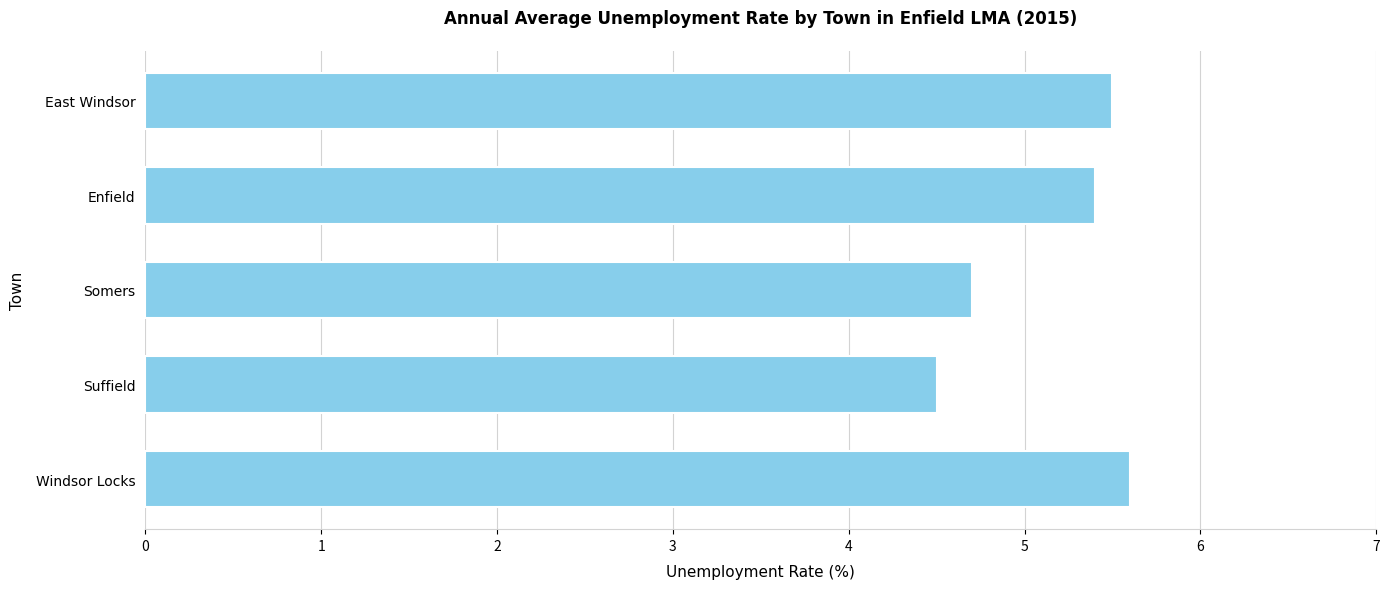

What is the label of the 5th bar from the bottom?

East Windsor